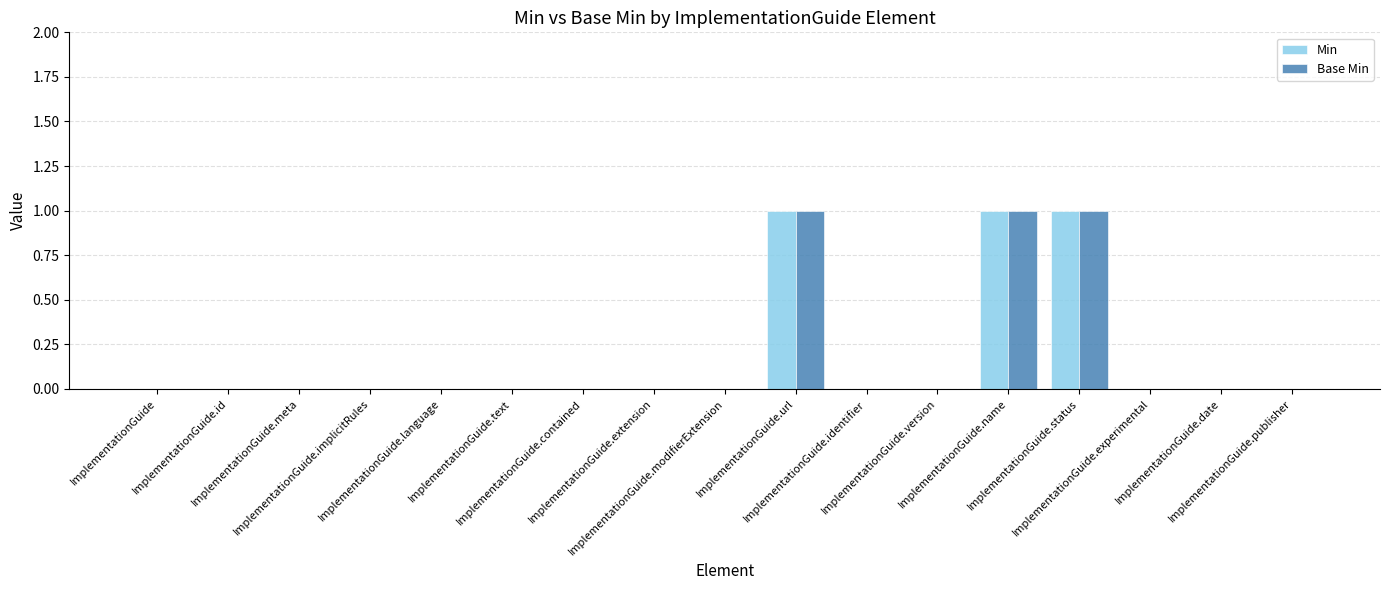

The Base Min series shows 0 at ImplementationGuide.meta. True or false?

True